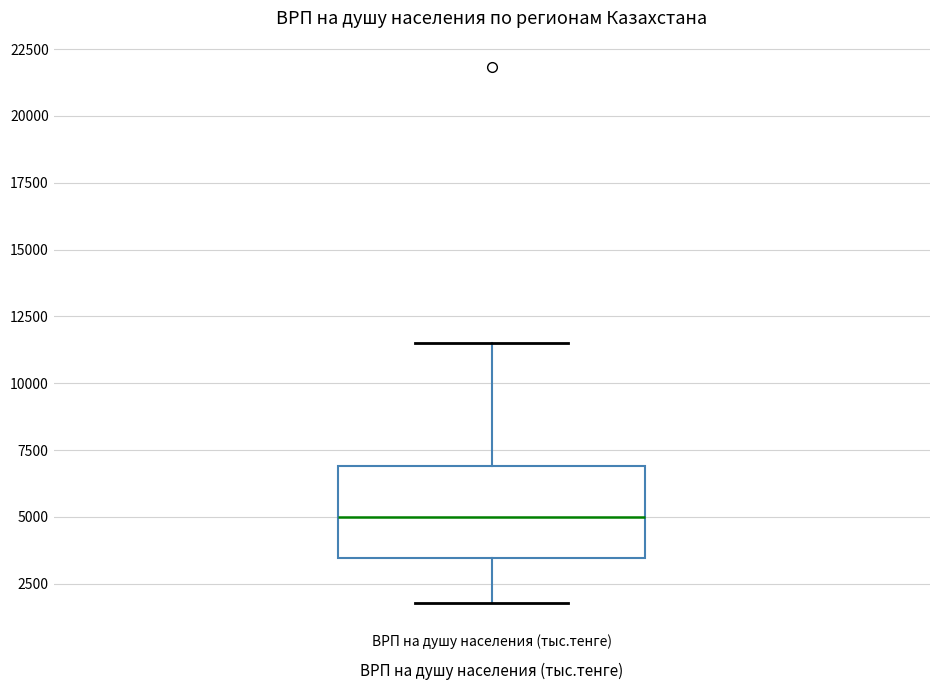

Where is the lower edge of the box for ВРП на душу населения (тыс.тенге) on the y-axis? The values are not printed on the chart, so give them approximately, as read against the axis.

3500